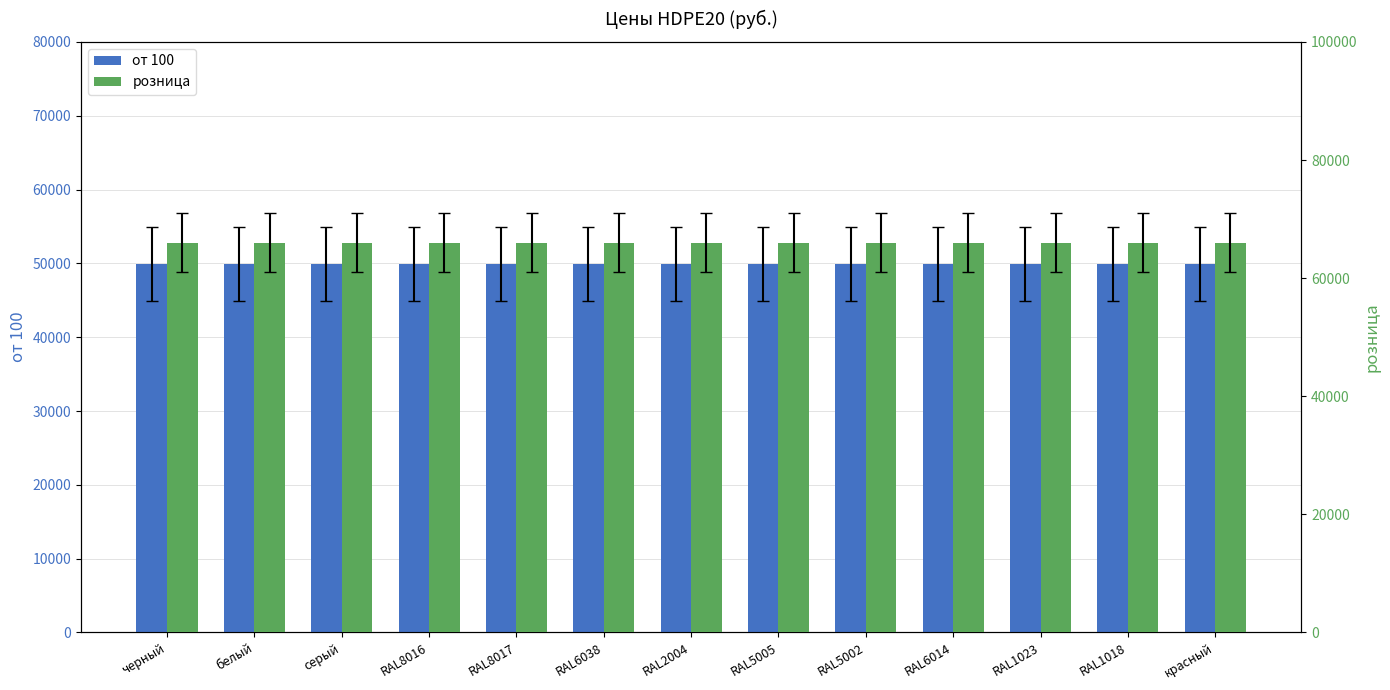

Between RAL2004 and RAL6014, which series saw the biggest shift?

от 100